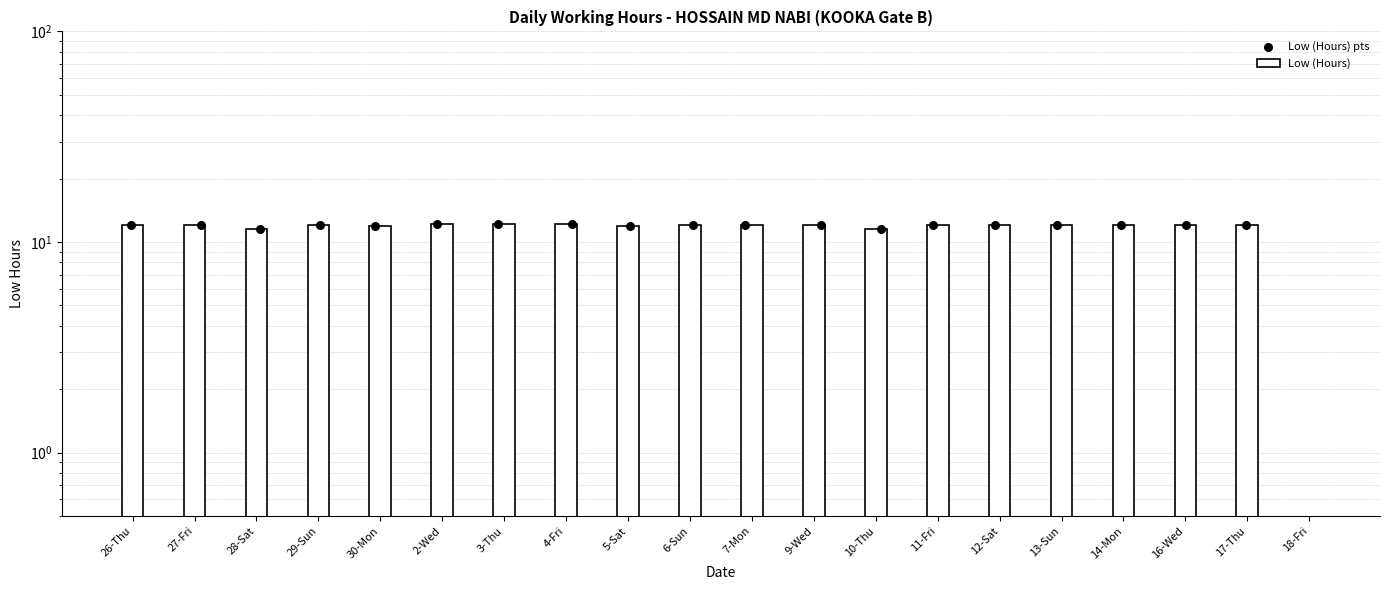

Is the value of Low (Hours) at 6-Sun greater than the value of Low (Hours) pts at 28-Sat?

Yes